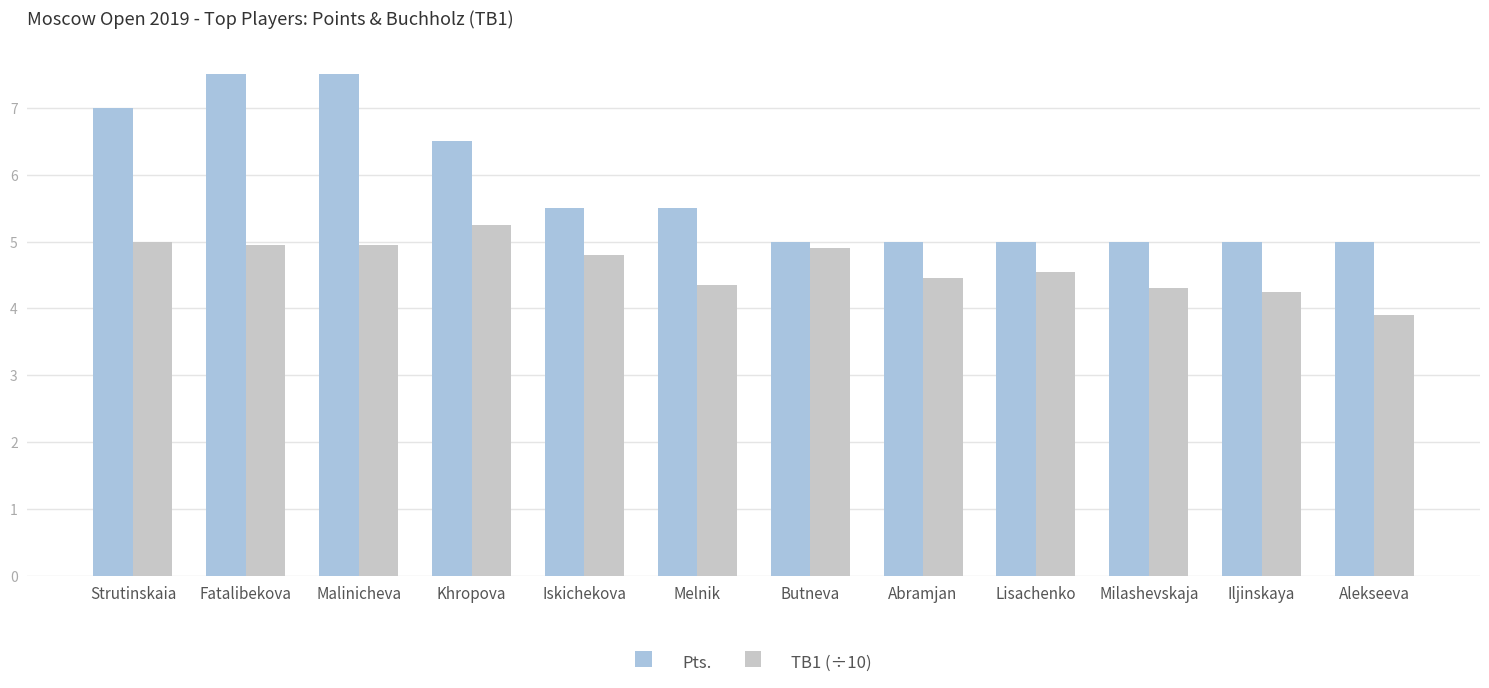

Rank the series by their maximum value, from highest to lowest.

Pts., TB1 (÷10)